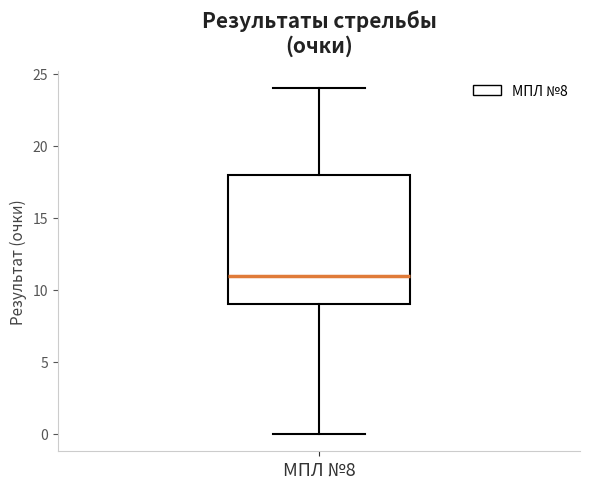

Where does the median line of the box for МПЛ №8 sit on the y-axis? The values are not printed on the chart, so give them approximately, as read against the axis.

11